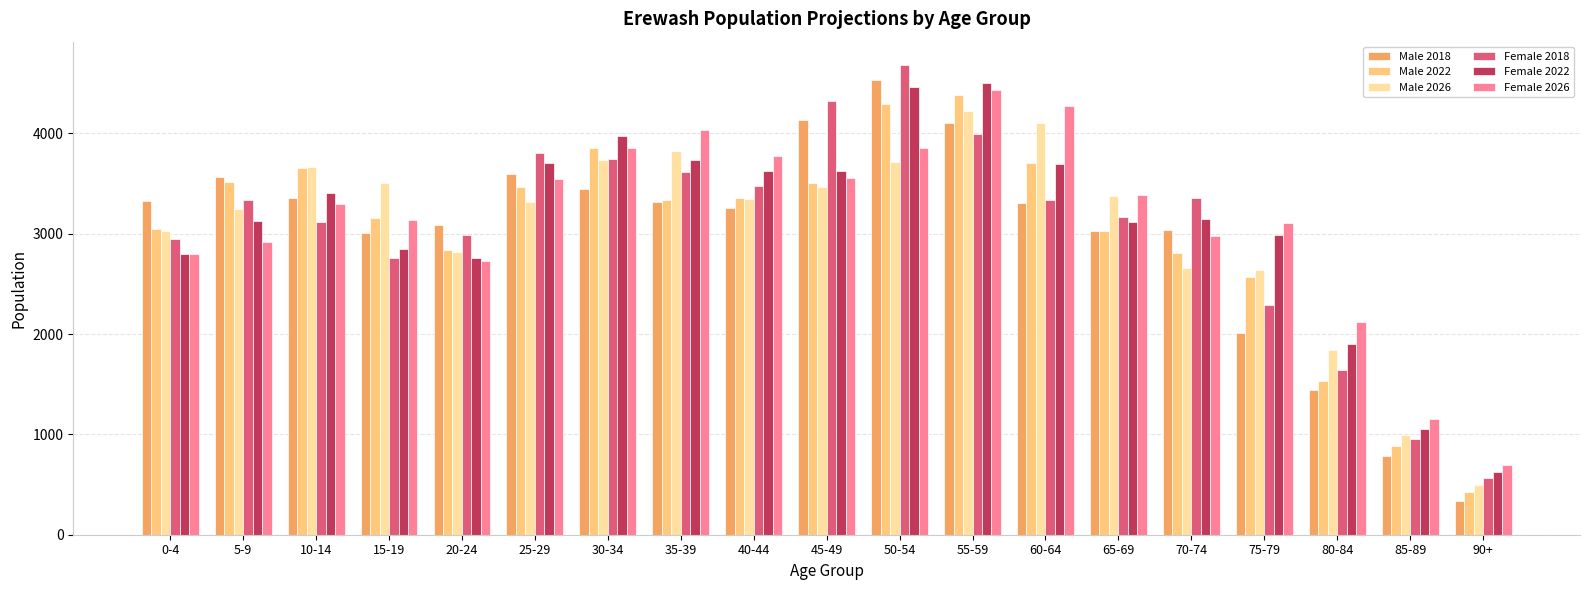

What is the smallest value displayed?

340